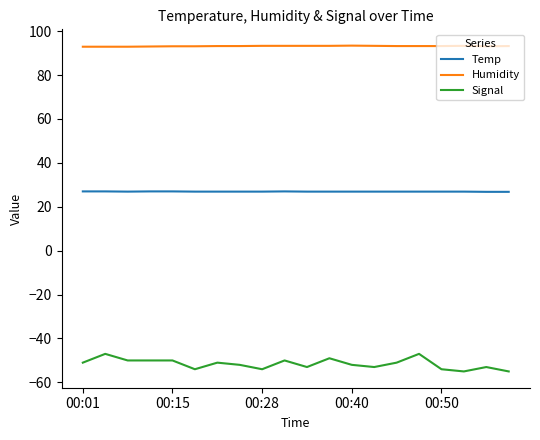

What is the difference between the second highest and second lowest values in the Temp series?

0.2